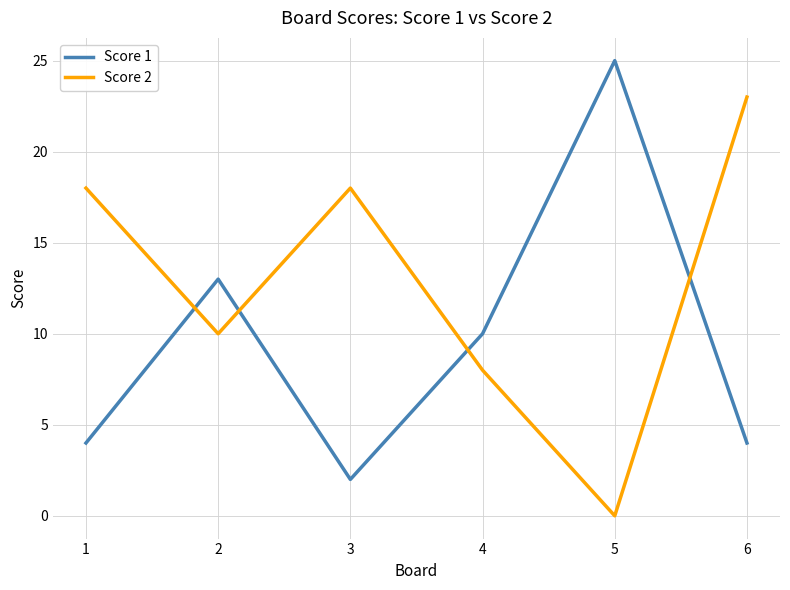

Is it true that Score 1 equals 4 at 1?

True